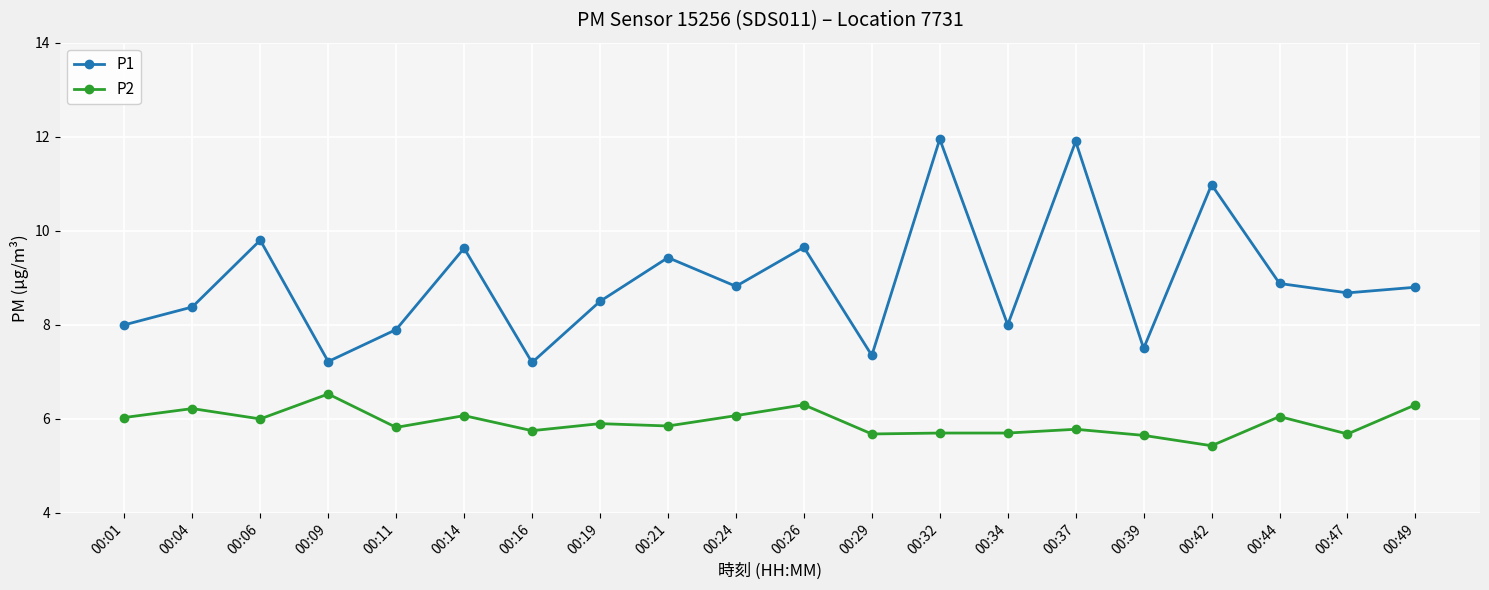

What is the sum of the P2 values at 00:16 and 00:26?

12.1